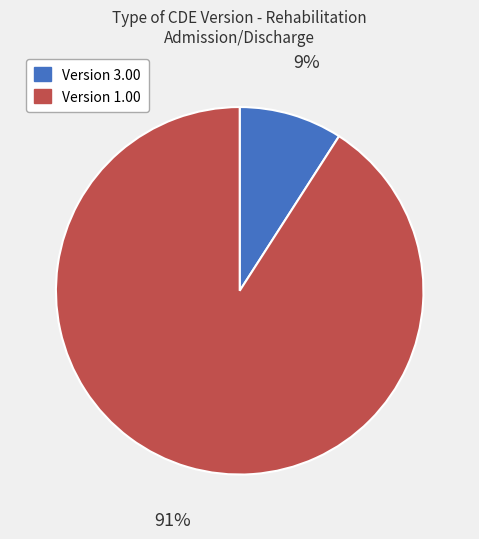

To the nearest percent, what is the difference between the largest and smallest slice percentages?

82%